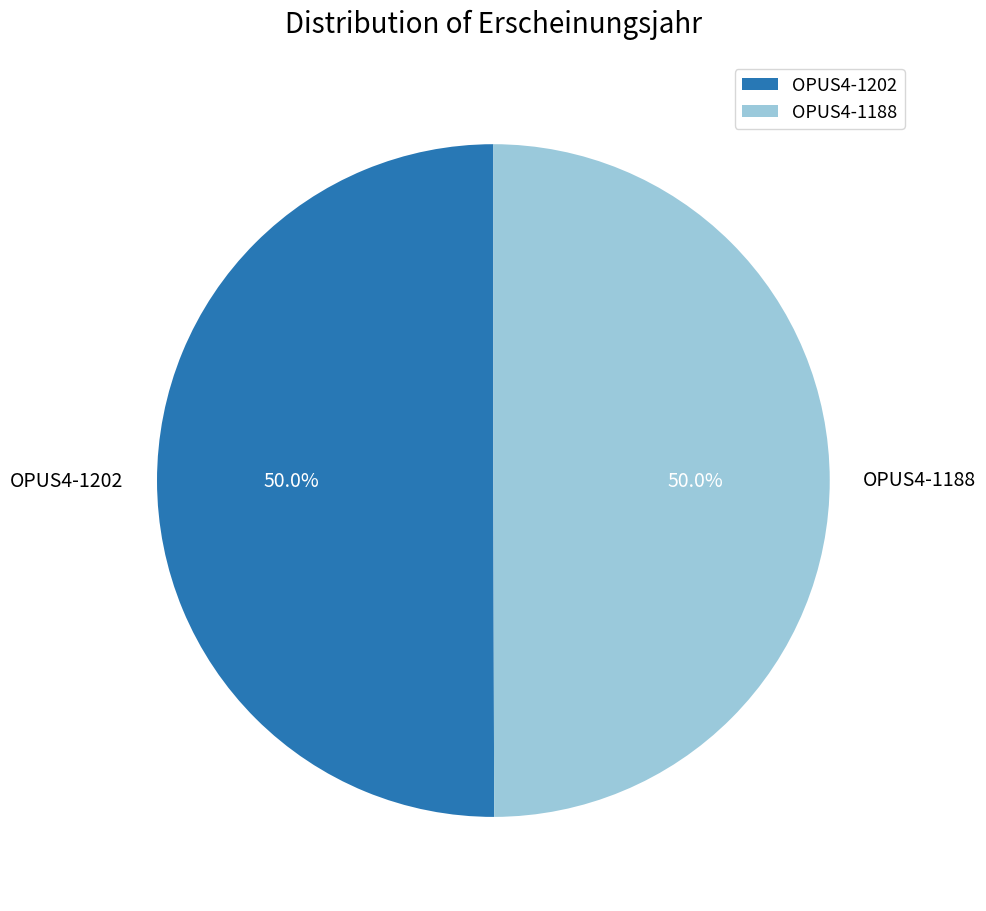

Do OPUS4-1202 and OPUS4-1188 together represent more than half of the pie?

Yes